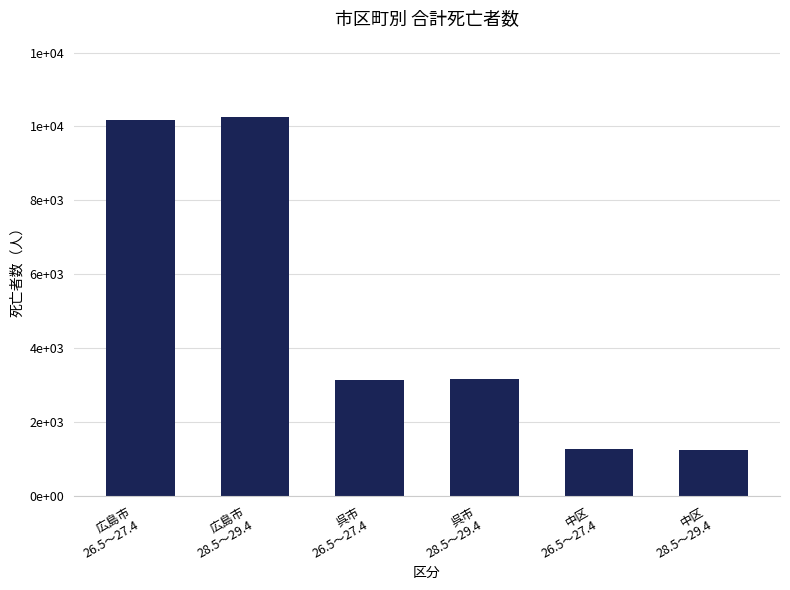

List the labels in order of value, smallest first.

中区
28.5～29.4, 中区
26.5～27.4, 呉市
26.5～27.4, 呉市
28.5～29.4, 広島市
26.5～27.4, 広島市
28.5～29.4